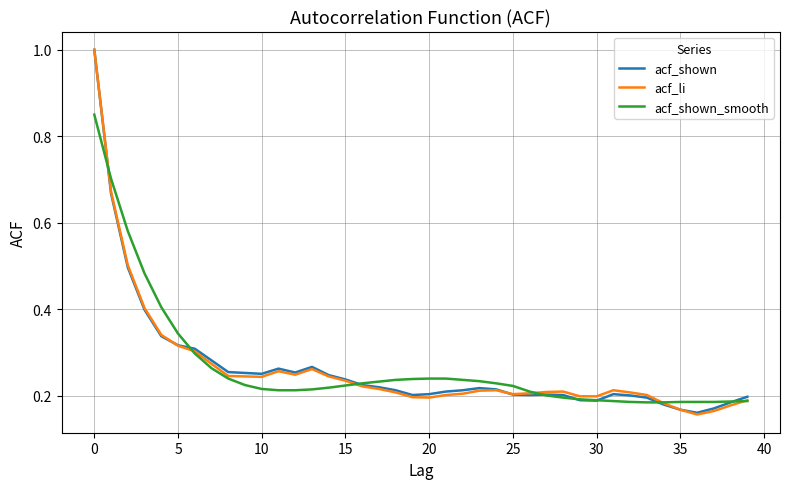

What is the highest value of the acf_li series?

1.0